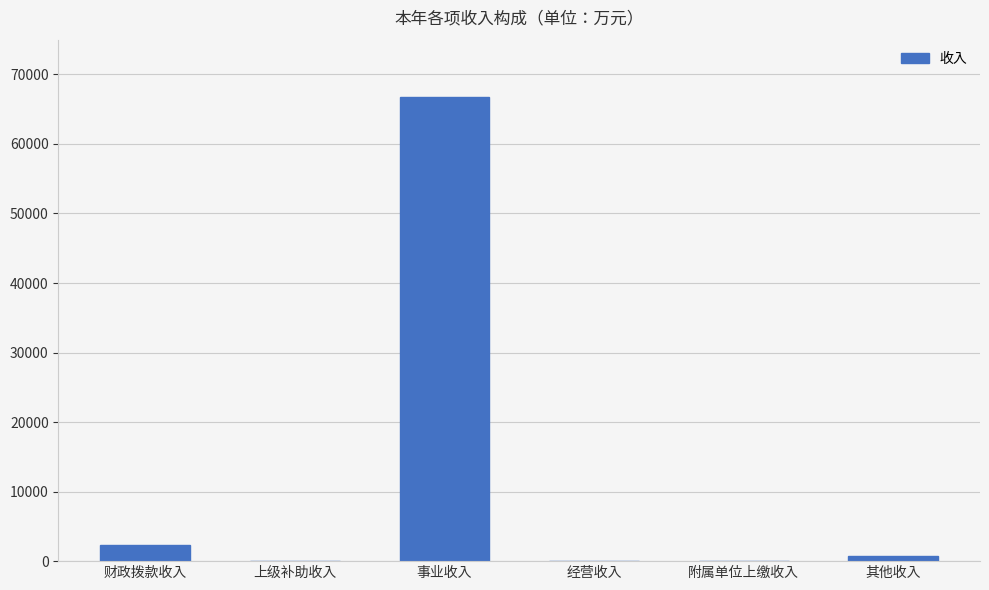

What is the sum of all values?

69876.7